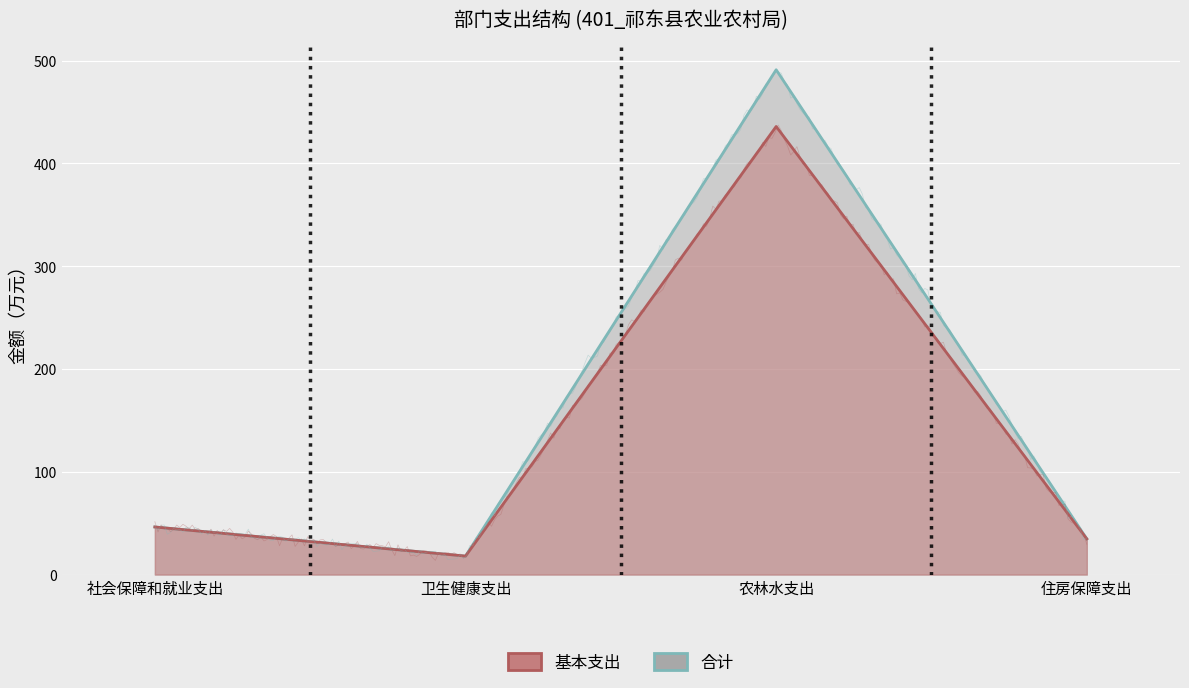

What is the smallest value displayed?

18.0